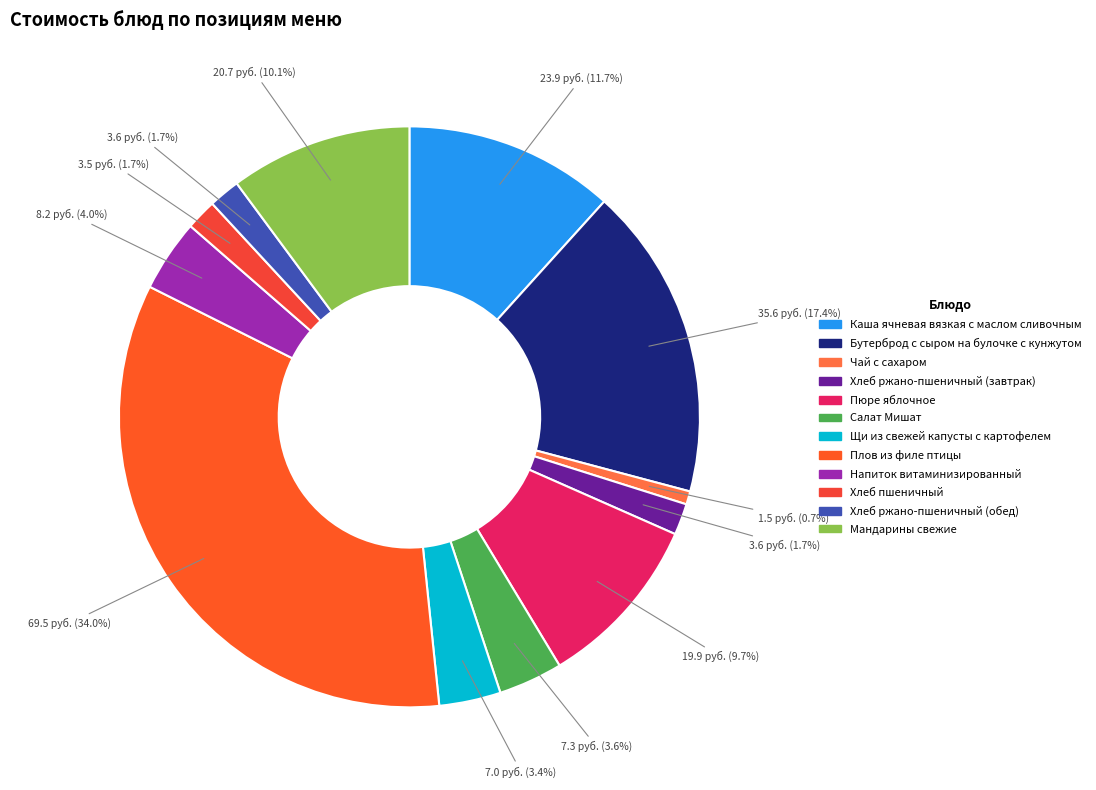

What is the ratio of the value at Хлеб ржано-пшеничный (обед) to the value at Салат Мишат?

0.5